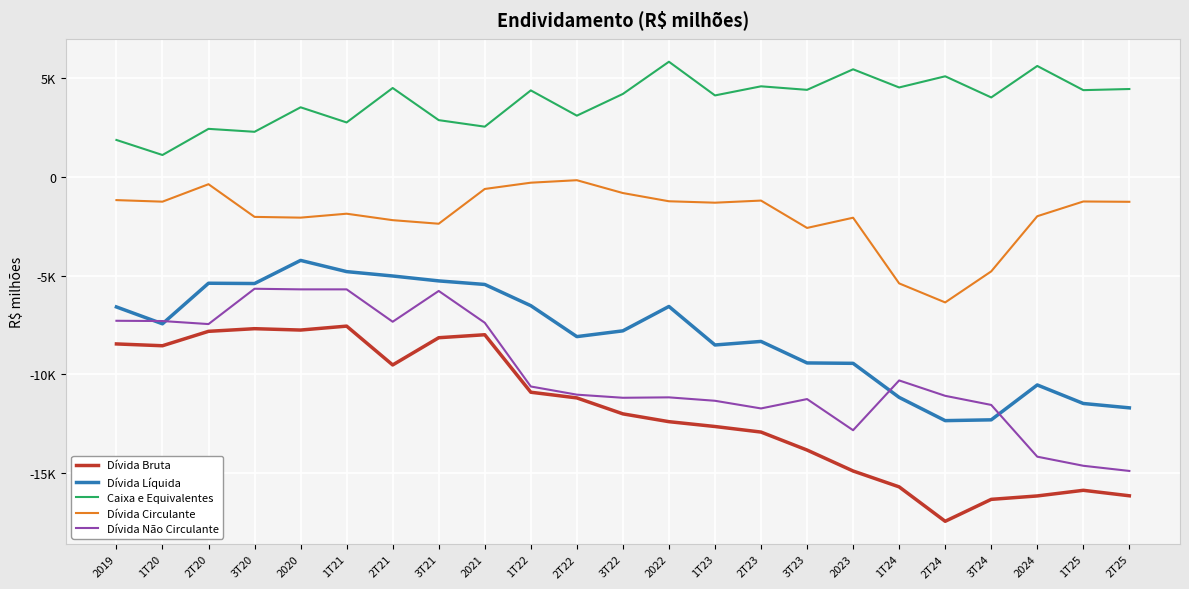

Between 2019 and 2020, which is larger?

2020